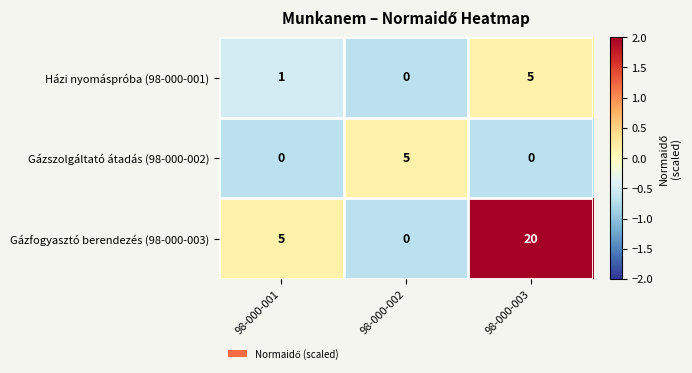

What is the sum of the Gázfogyasztó berendezés (98-000-003) values at 98-000-001 and 98-000-003?

25